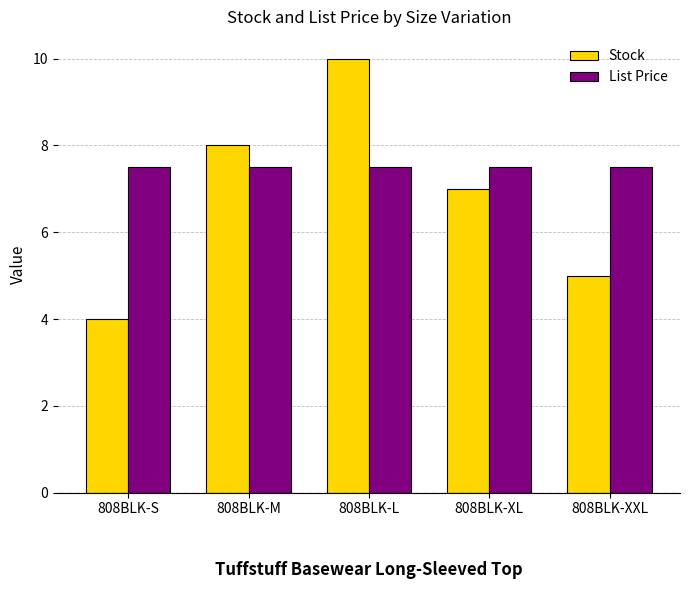

What is the difference between the maximum and second lowest values in the Stock series?

5.0